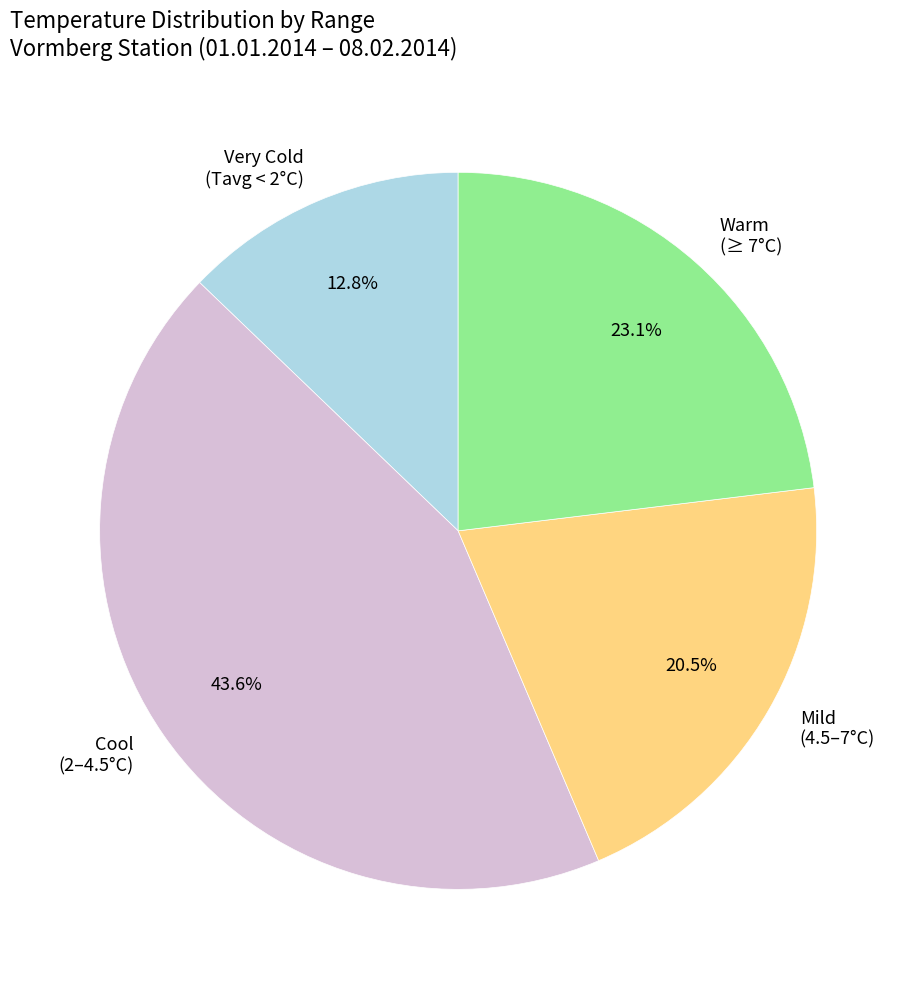

Is Mild (4.5–7°C) the majority of the pie?

No